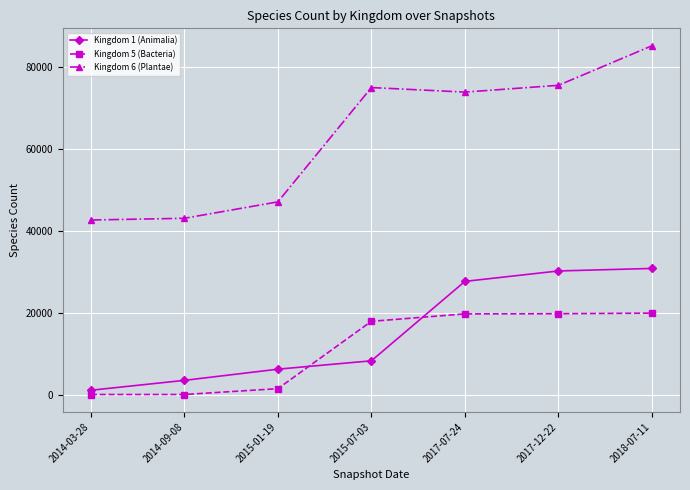

The value of Kingdom 6 (Plantae) at 2014-03-28 is 42573. True or false?

True